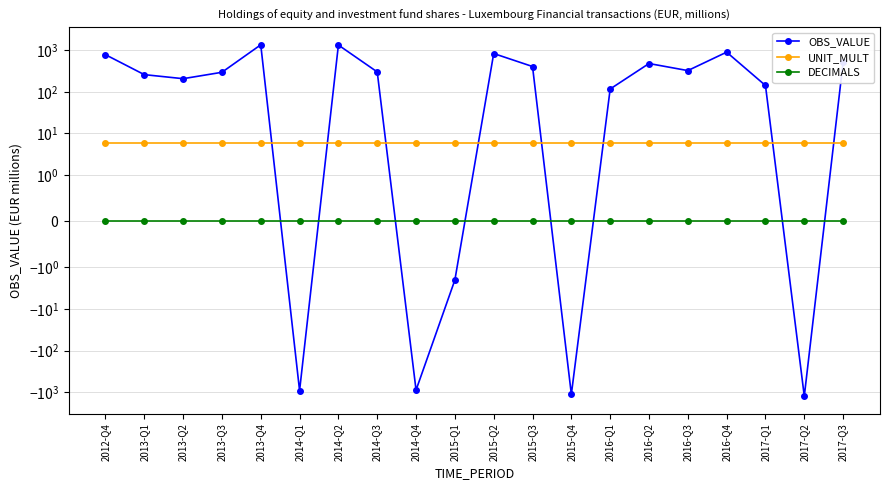

At 2016-Q3, list the series in order from smallest to largest.

DECIMALS, UNIT_MULT, OBS_VALUE